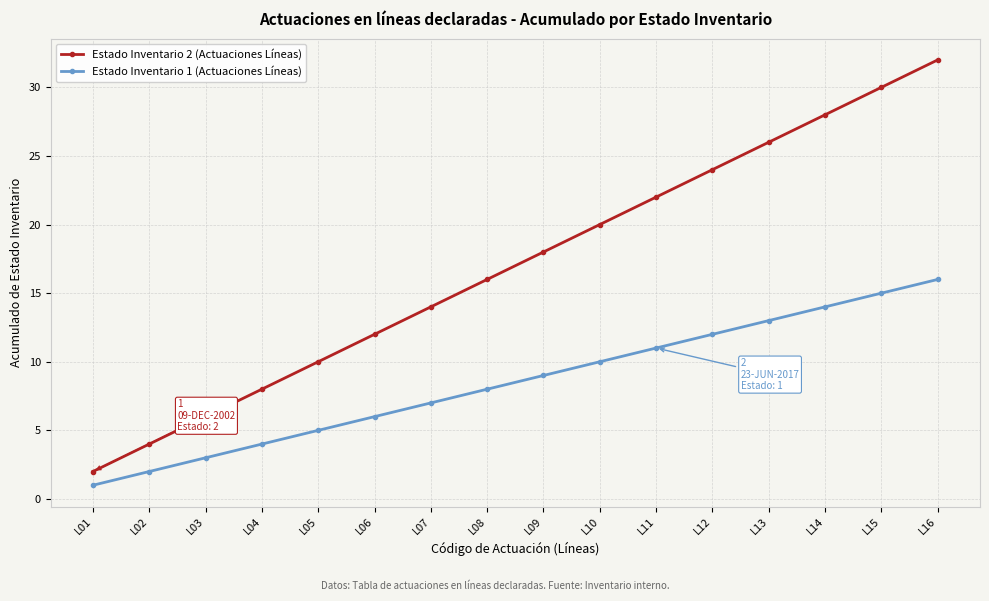

Is this an area chart (filled region under the line)?

No